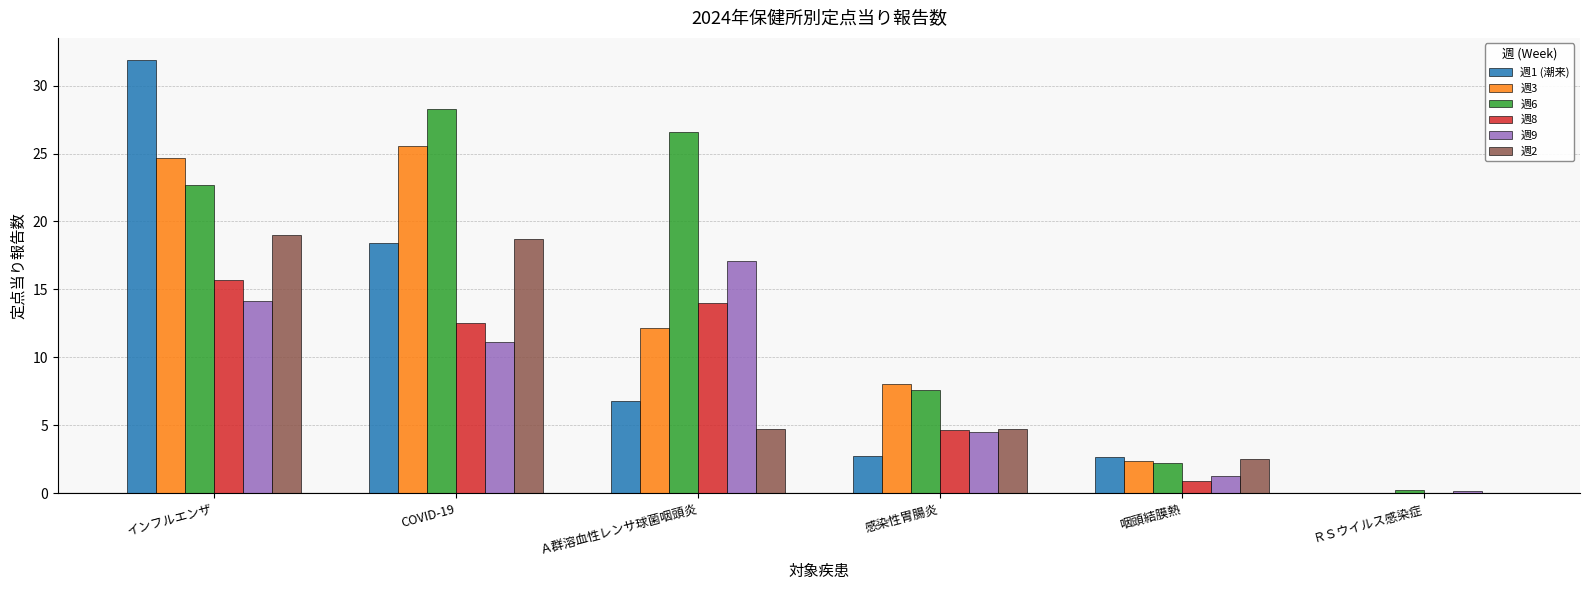

What is the approximate value of 週1 (潮来) at インフルエンザ?

31.9